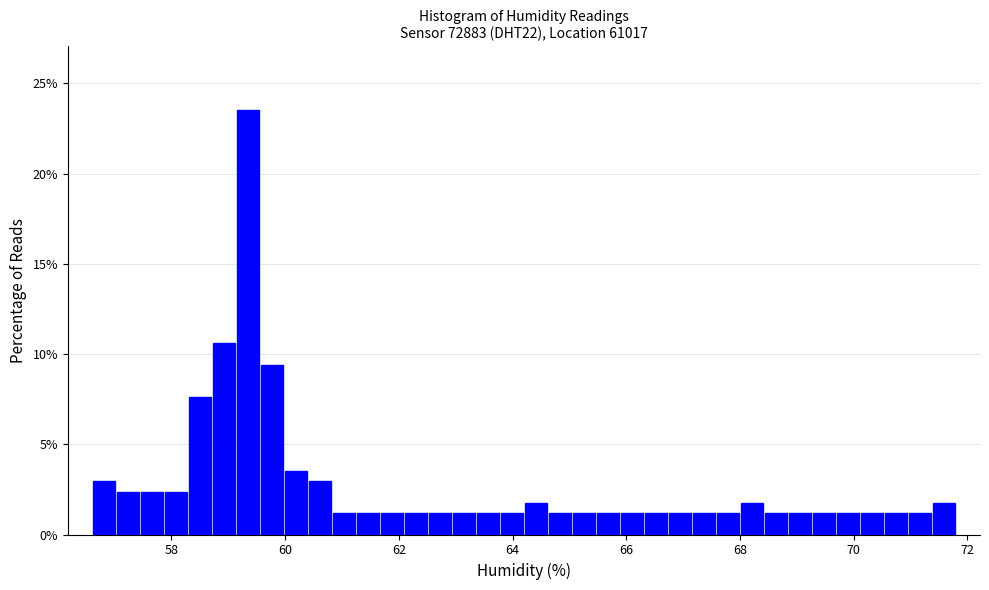

Read against the x-axis, roughly where is the centre of the tallest bar?

59.4